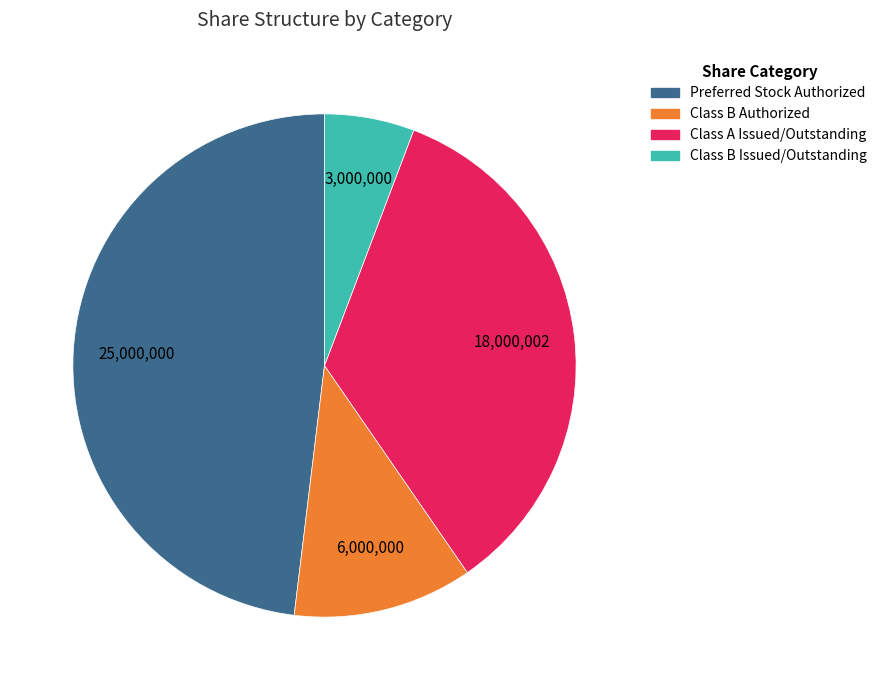

Is Class B Issued/Outstanding the majority of the pie?

No